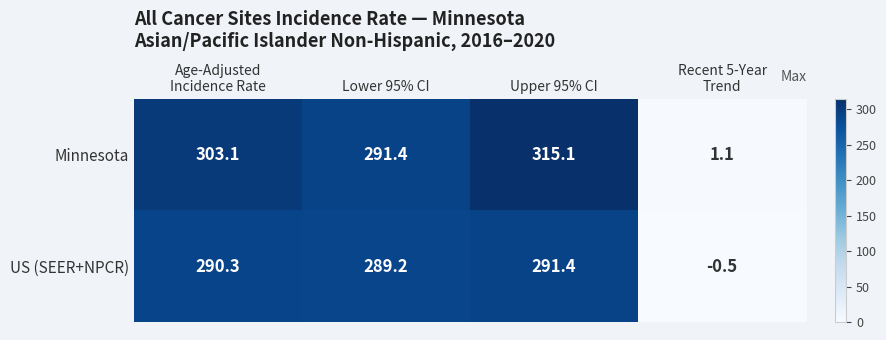

Rank the series by their average value, from lowest to highest.

US (SEER+NPCR), Minnesota